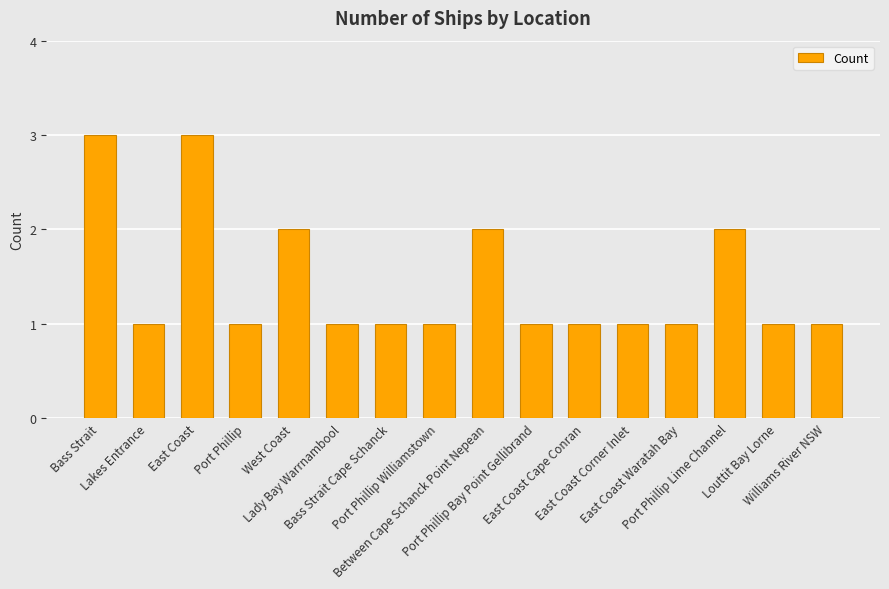

What is the label of the 3rd bar from the left?

East Coast